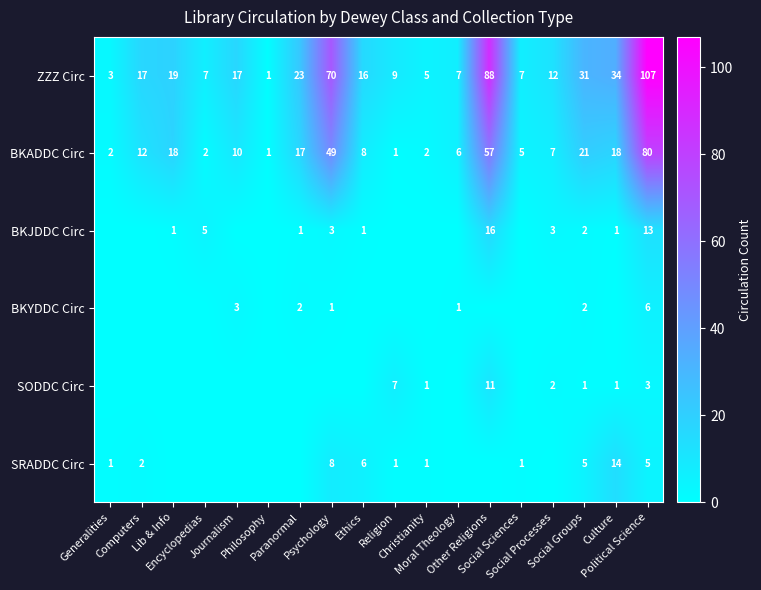

What is the average value of the ZZZ Circ series?

26